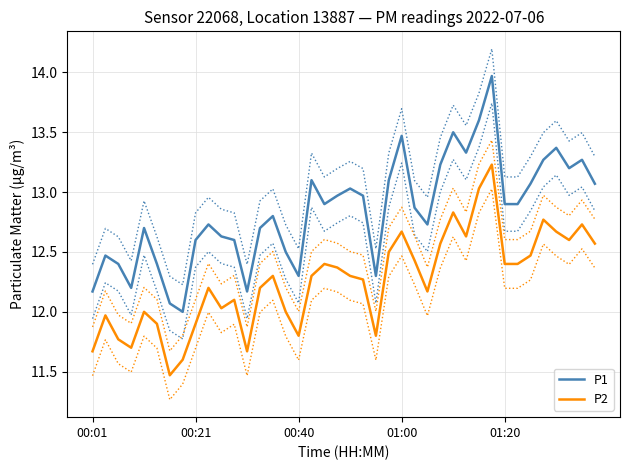

What is the total value across all series at 33?

25.3